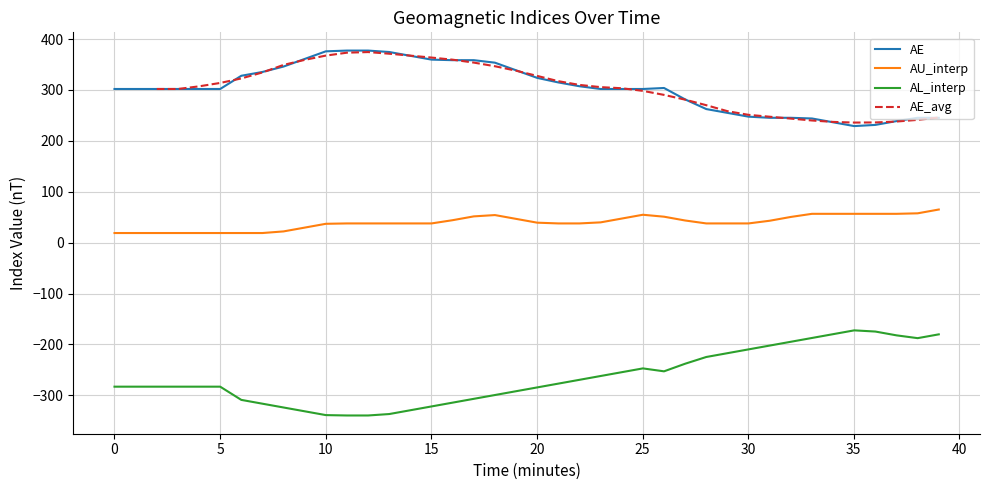

True or false: AU_interp and AL_interp intersect in this chart.

False